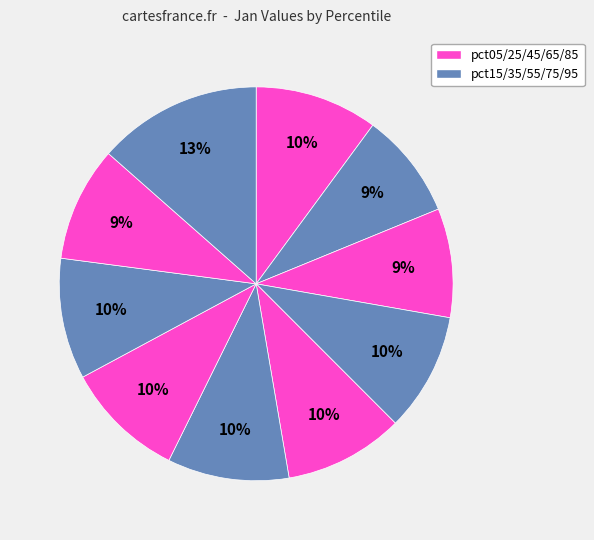

How many slices are in this pie chart?

10